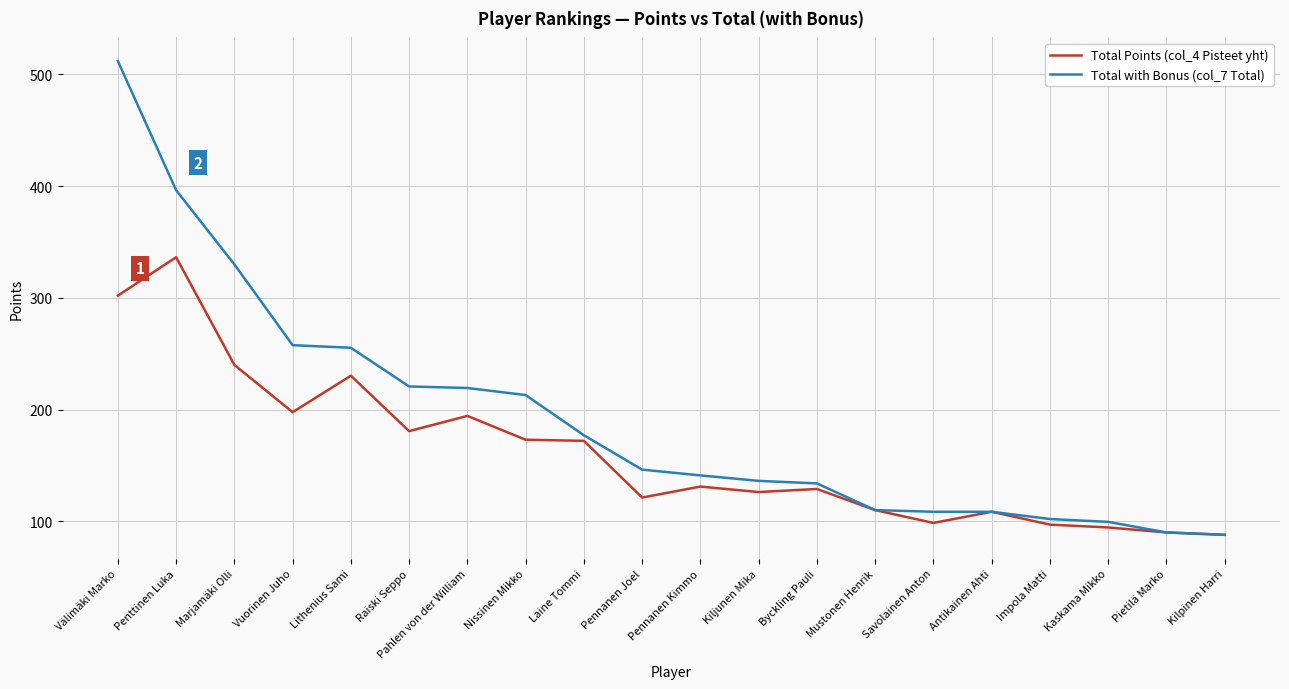

How many lines are shown in the chart?

2